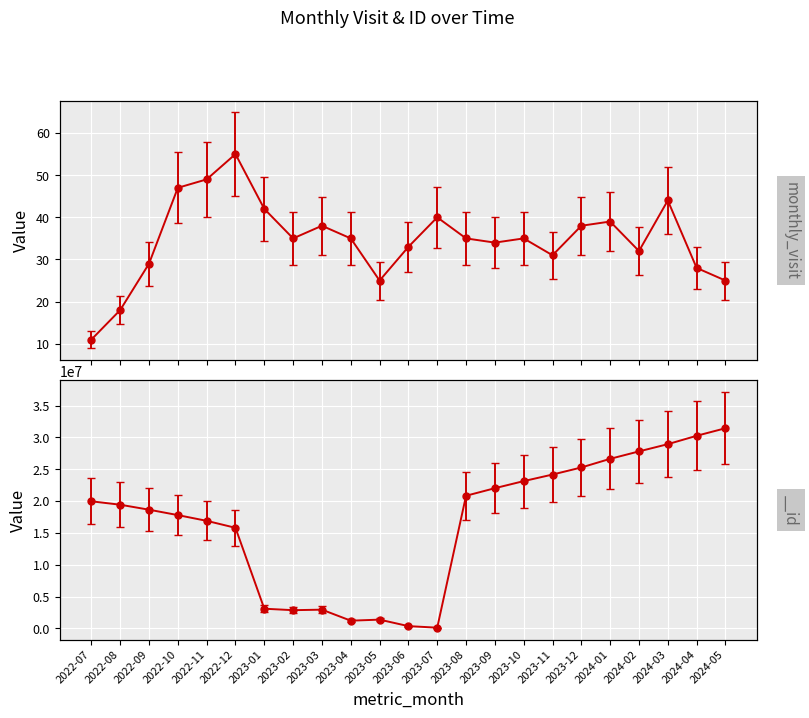

What is the total value across all series at 2023-05?

1368727